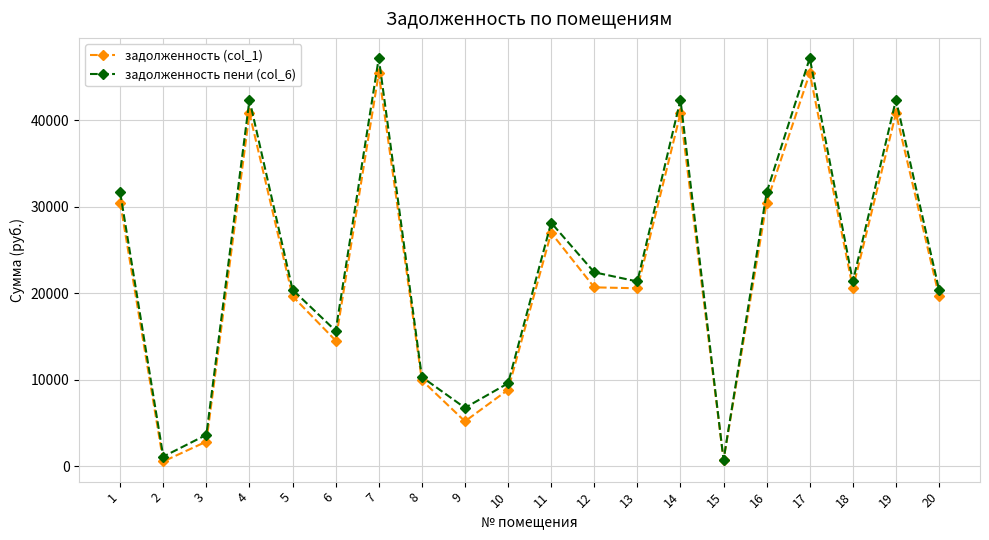

True or false: задолженность пени (col_6) has a value of 69796.0 at 19.

False